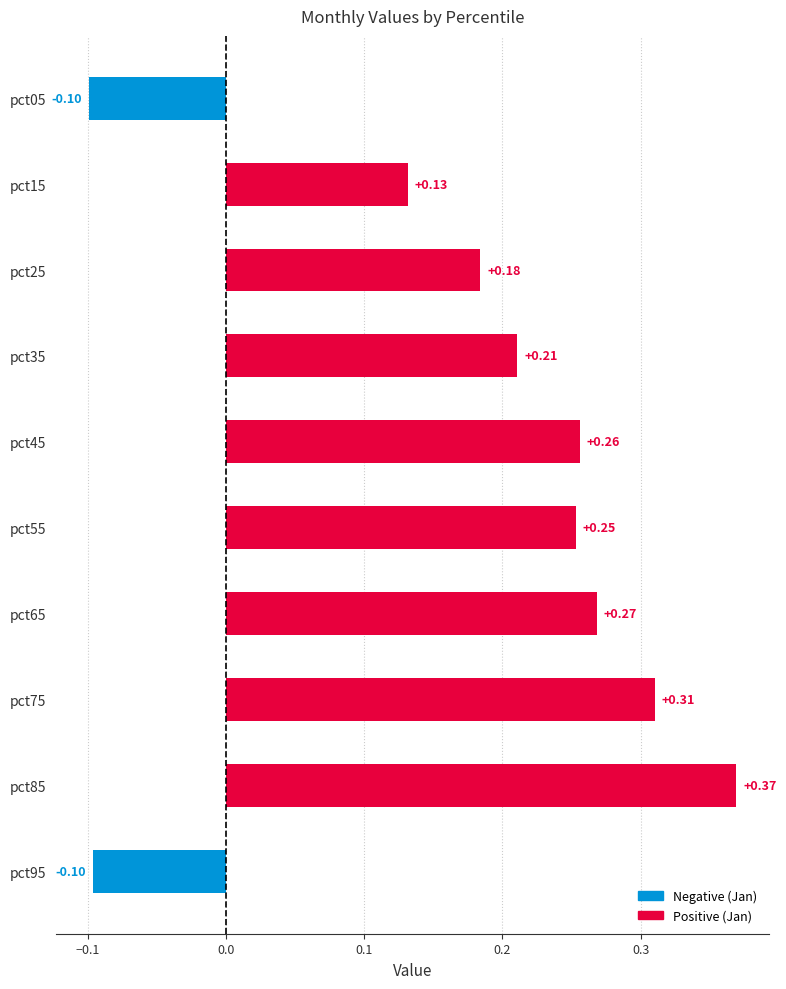

What is the change in value from pct25 to pct05?

-0.3